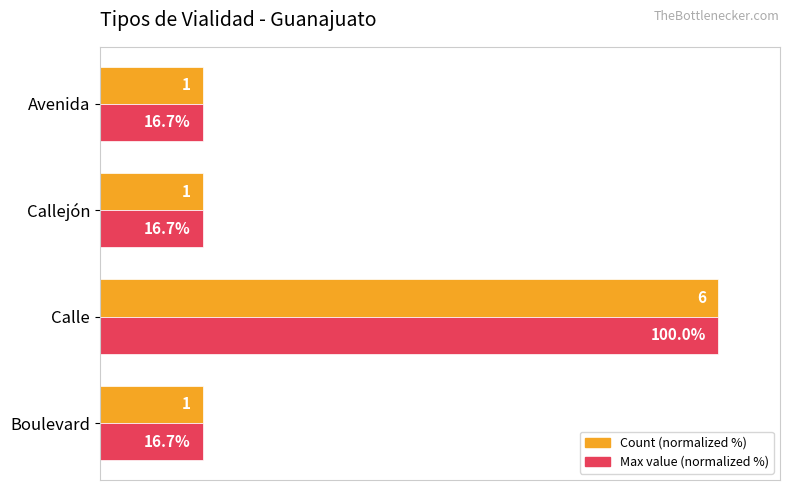

Which category has the highest value in the Count (normalized %) series?

Calle